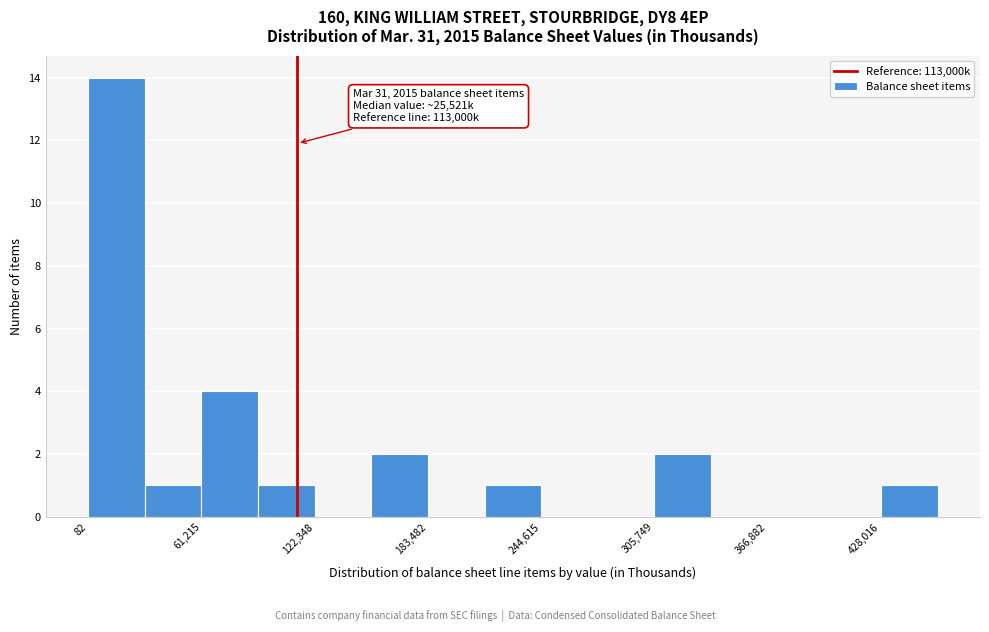

Around what value on the x-axis is the tallest bar? Give the approximate position of its centre, as read against the axis.

20000